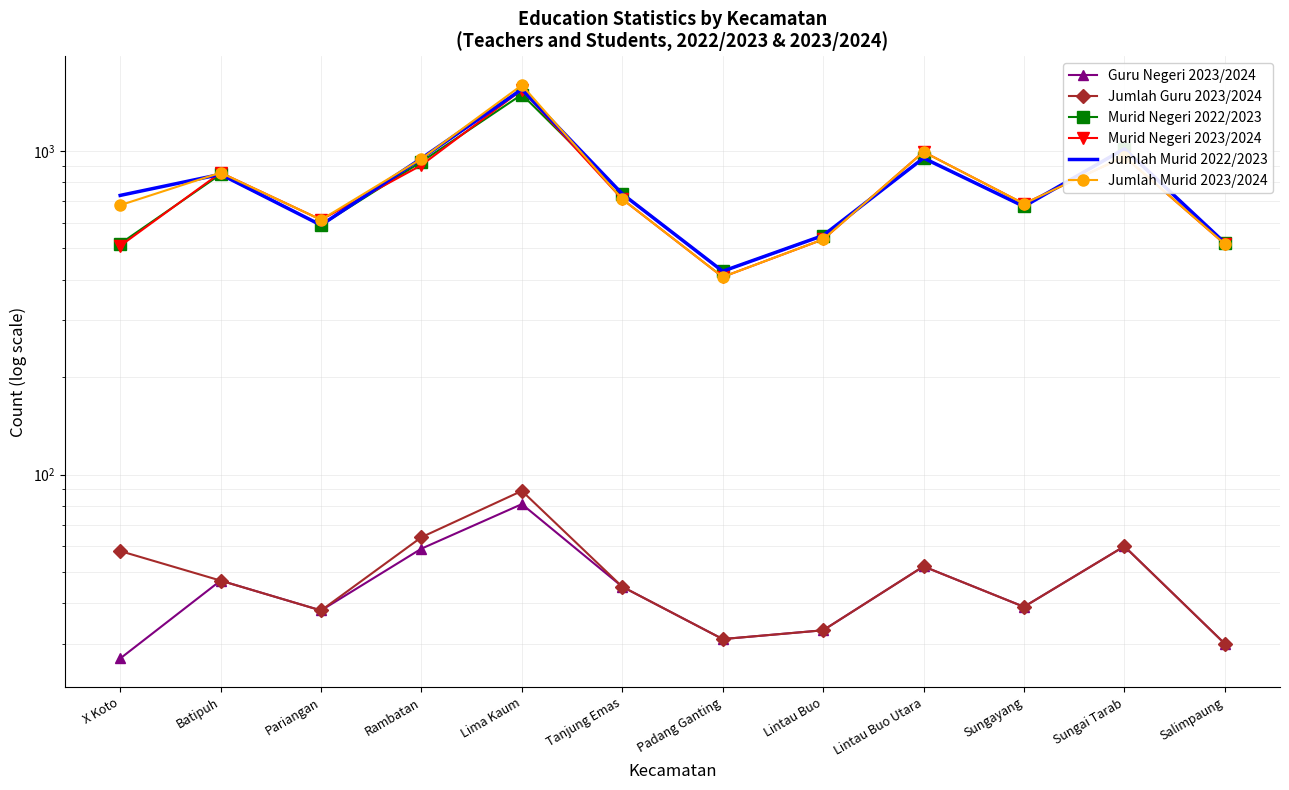

Which category has the lowest value across all series?

X Koto